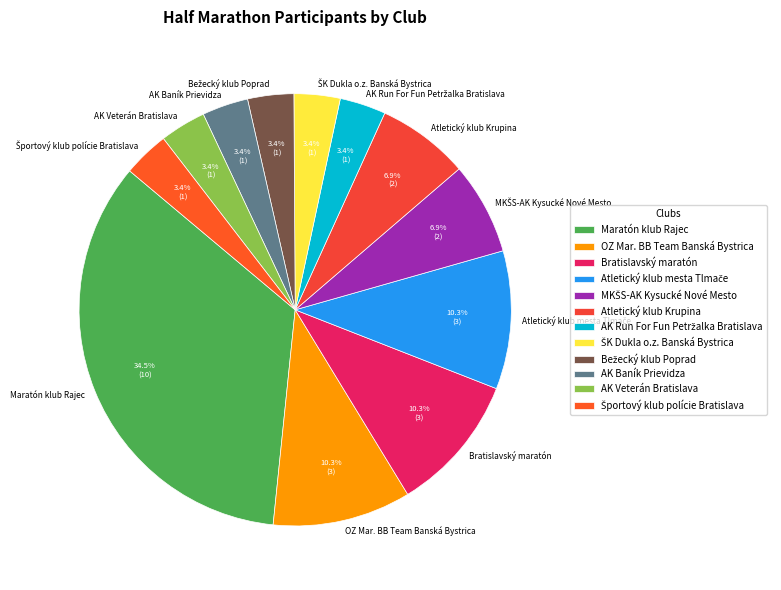

Between Atletický klub Krupina and AK Veterán Bratislava, which is larger?

Atletický klub Krupina